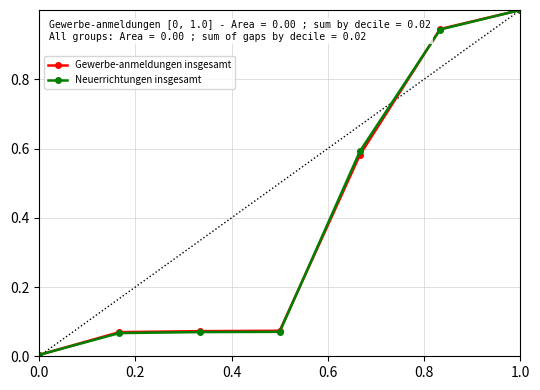

True or false: Gewerbe-anmeldungen insgesamt has a value of 0.0 at 0.0.

True